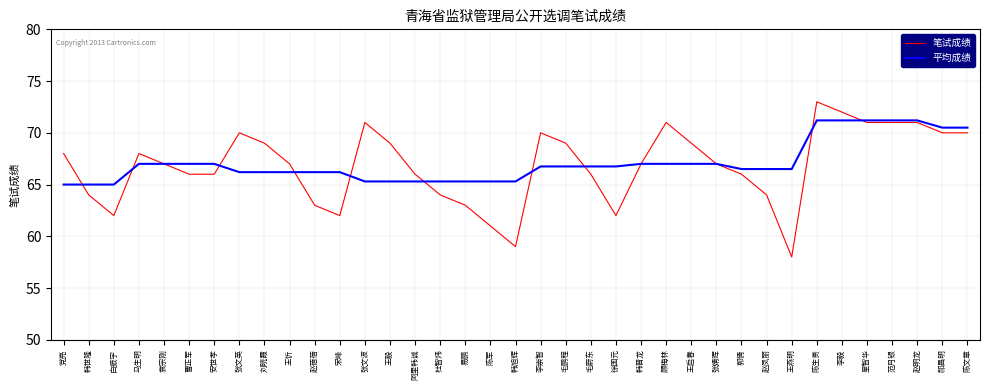

True or false: 笔试成绩 has a value of 24.3 at 毛蔚东.

False